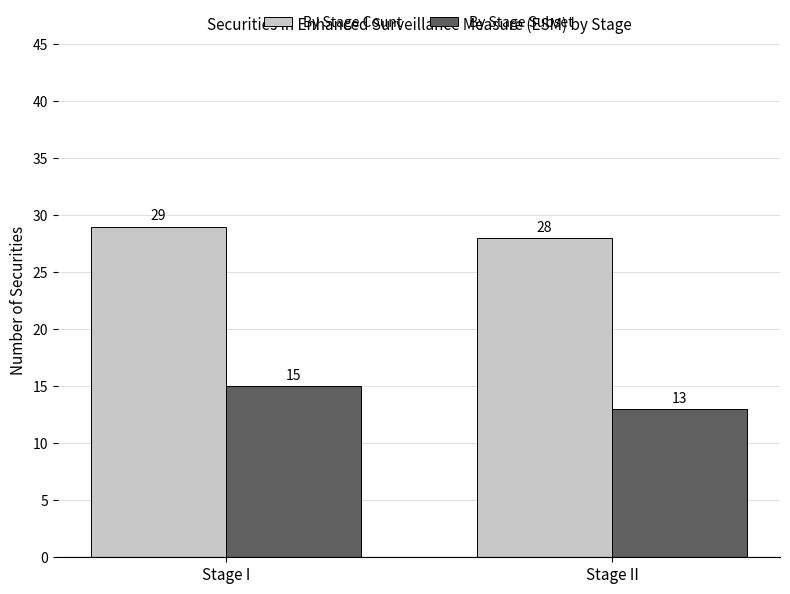

What is the sum of all By Stage Subset values?

28